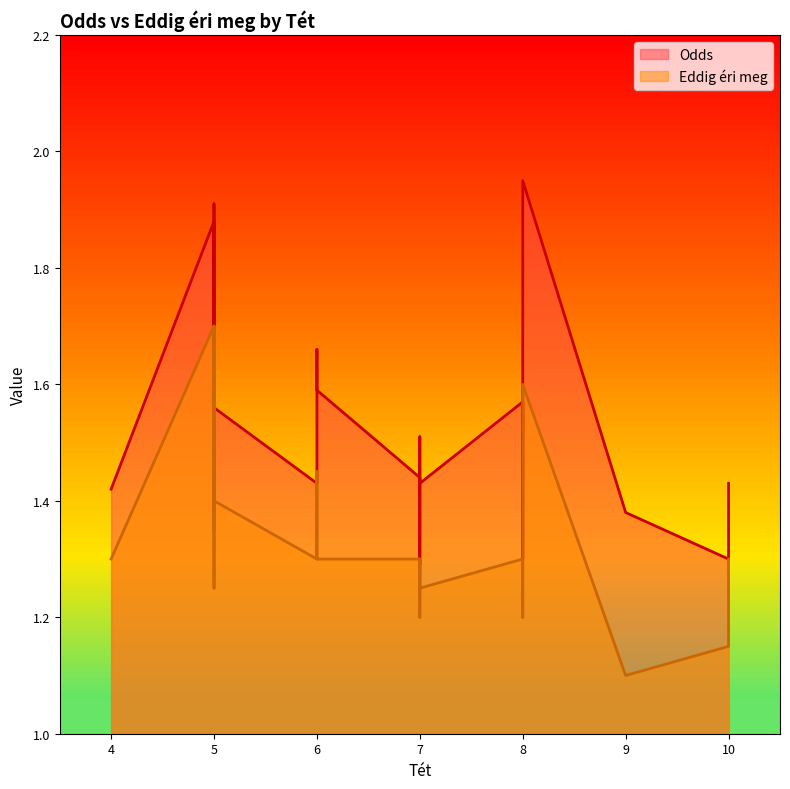

Which series has the largest total across all categories?

Odds